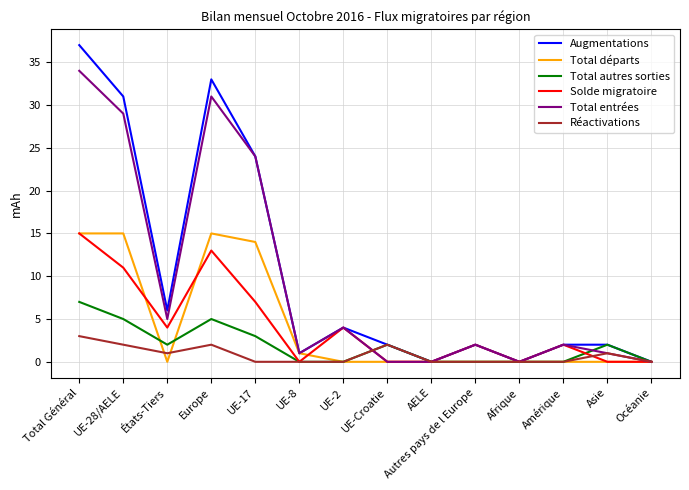

What is the difference between the Solde migratoire values at Asie and Amérique?

2